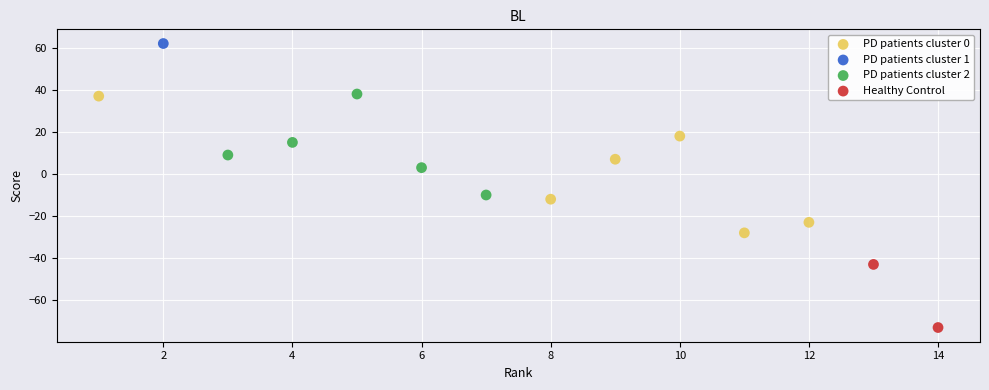

Which series contains the highest Y value?

PD patients cluster 1